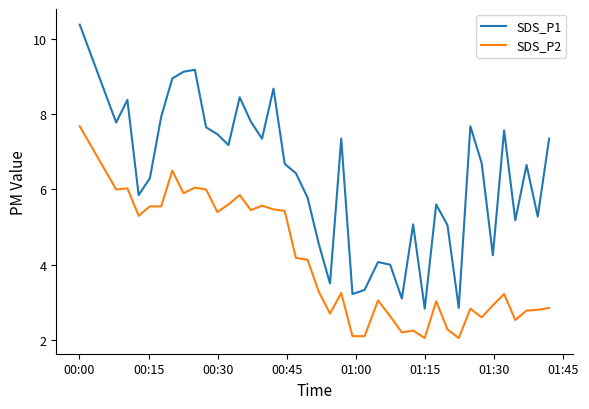

Rank the series by their average value, from lowest to highest.

SDS_P2, SDS_P1